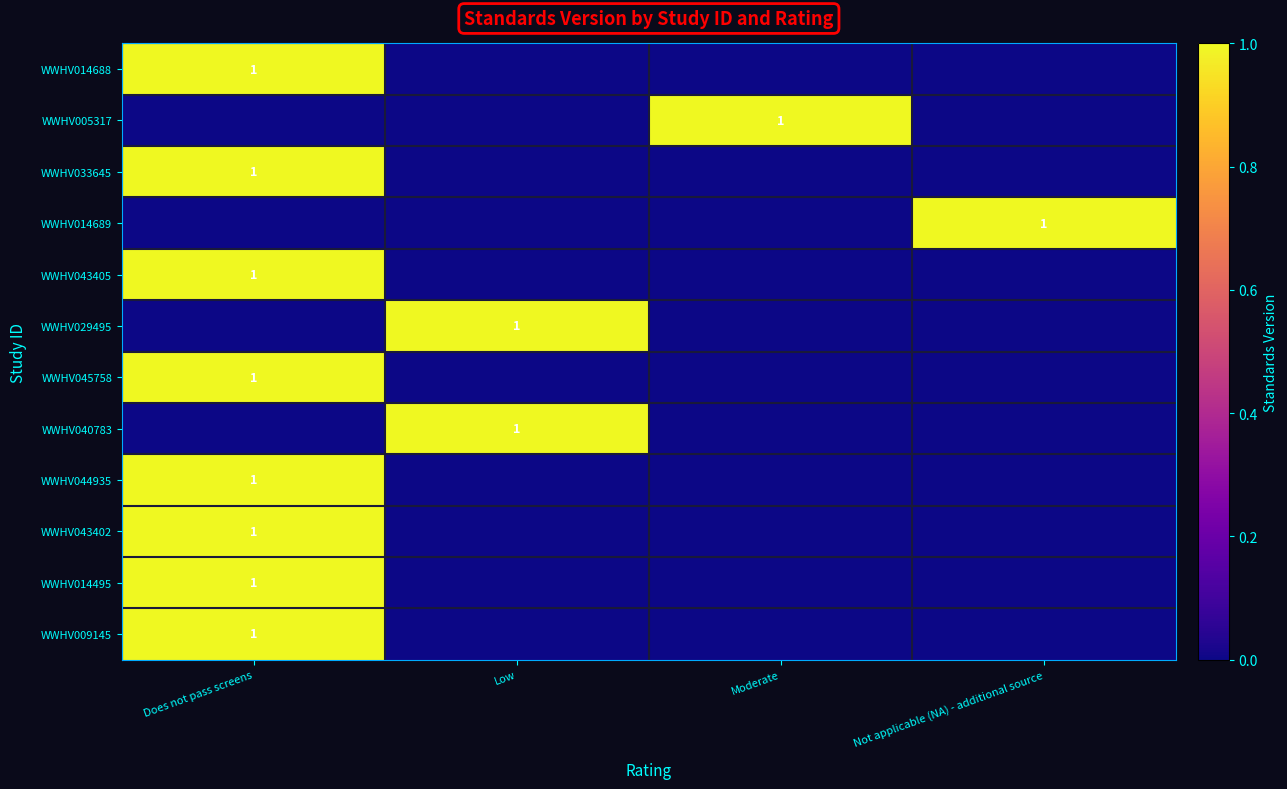

Is it true that WWHV033645 equals 1 at Does not pass screens?

True